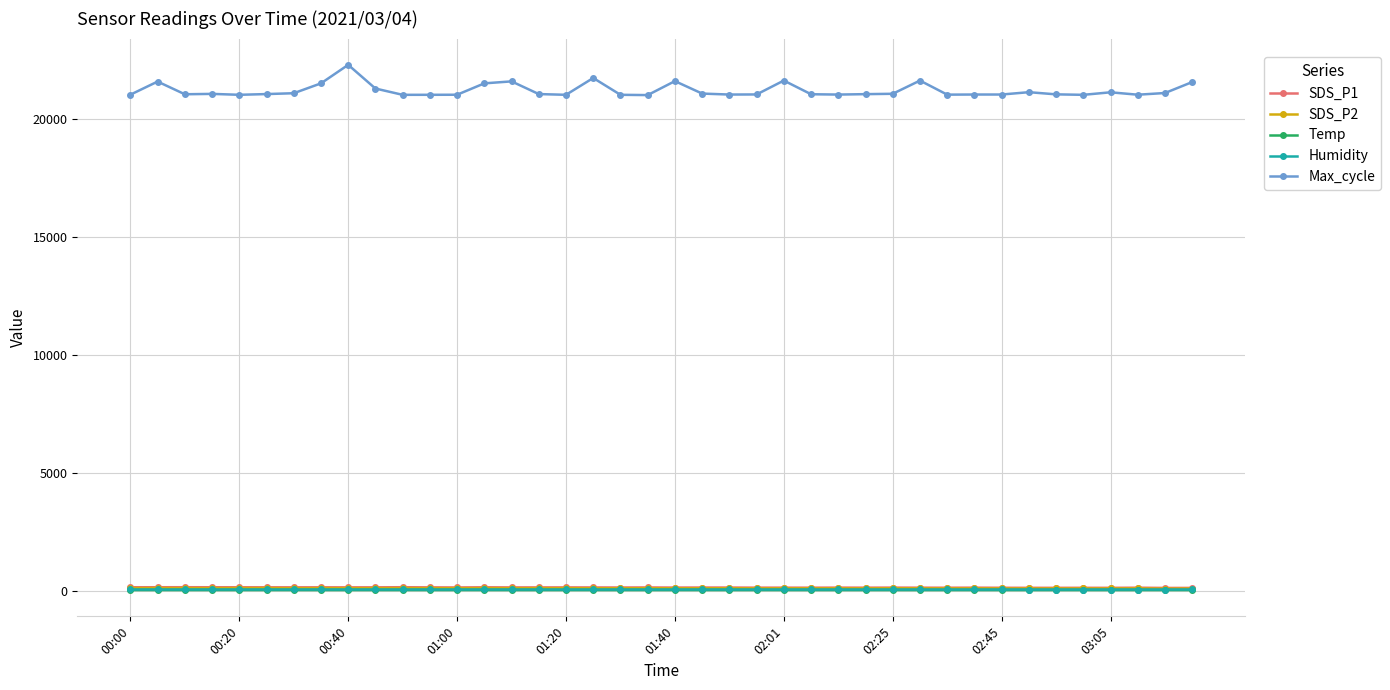

What are all the series names shown in the legend?

SDS_P1, SDS_P2, Temp, Humidity, Max_cycle